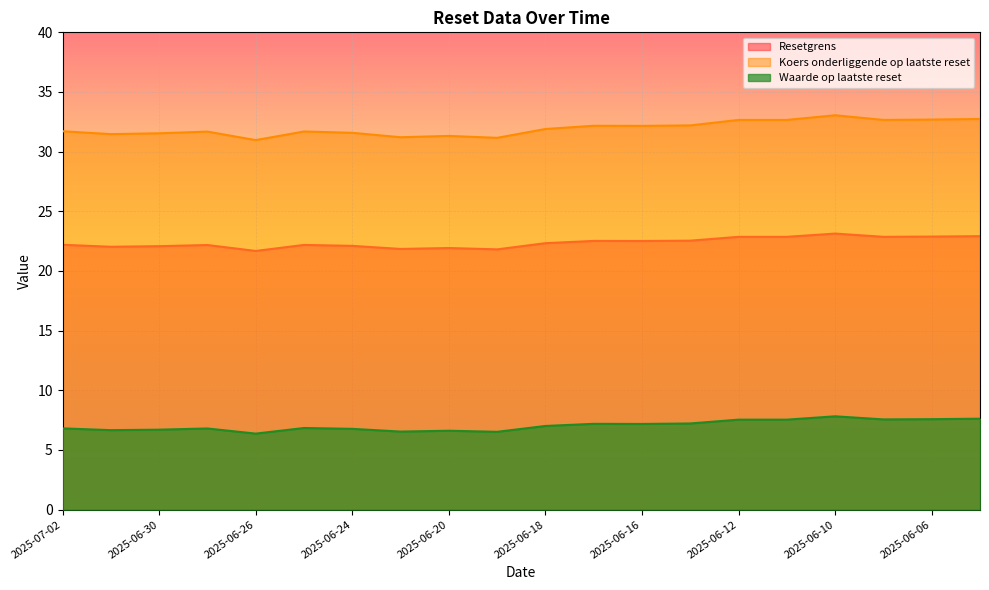

What is the difference between the Koers onderliggende op laatste reset values at 2025-06-05 and 2025-06-16?

0.4